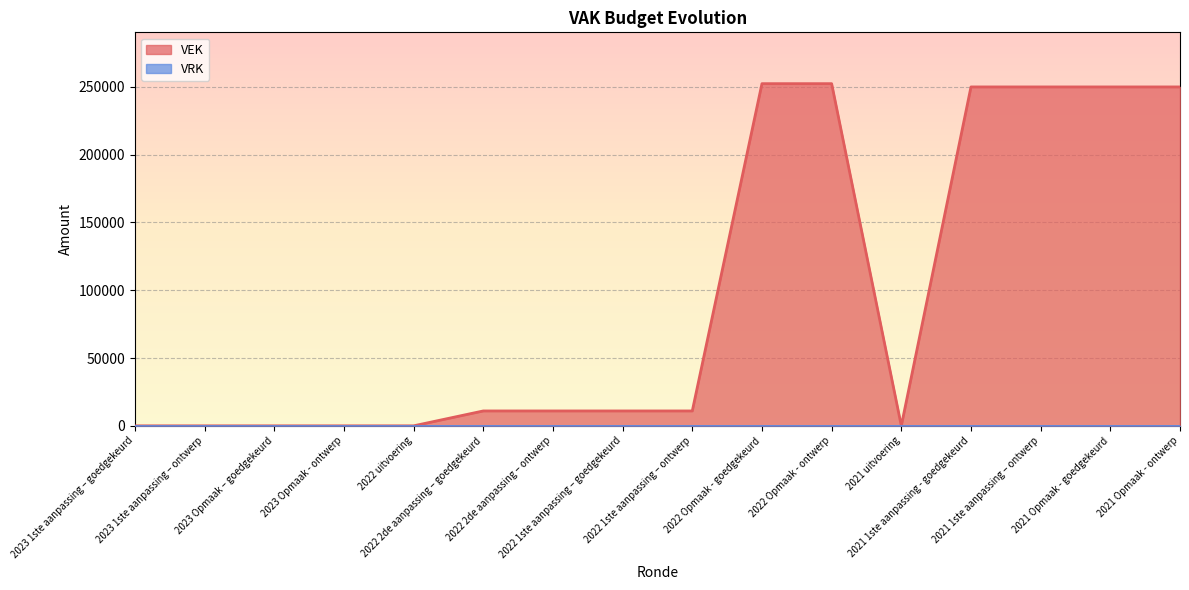

What is the greatest value displayed?

252412